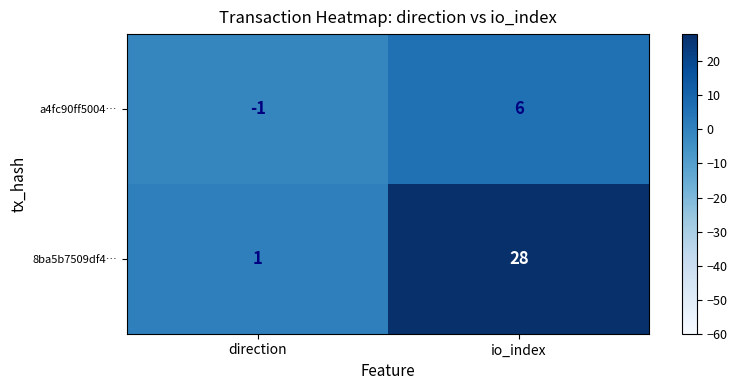

What is the minimum value shown in the chart?

-1